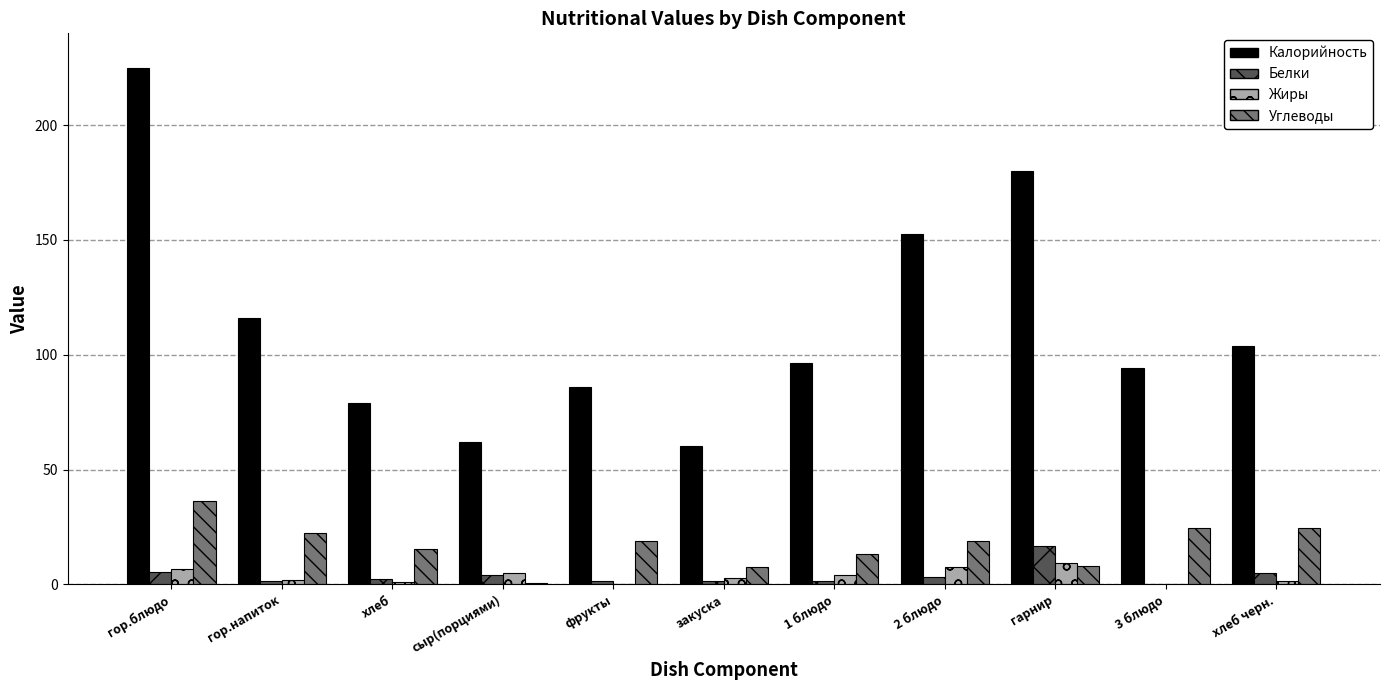

What is the difference between the Белки values at 1 блюдо and хлеб?

0.6